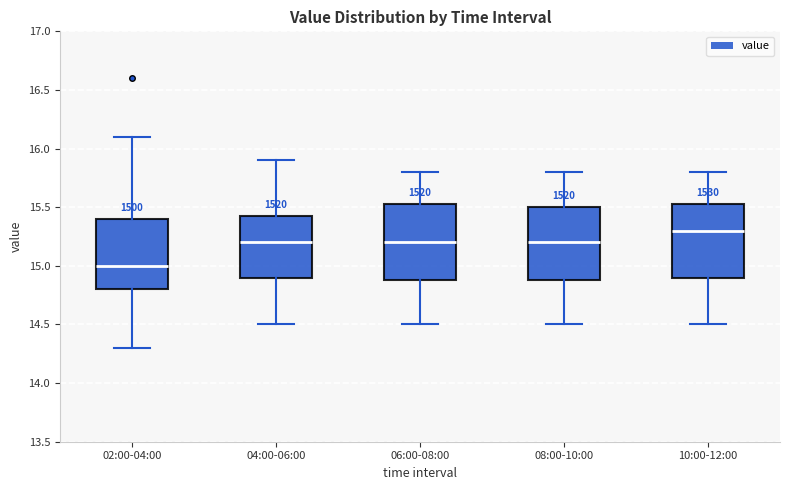

Reading left to right, transcribe this box plot: for each box, give where its median line is, the range the box spans, and where its two whiskers end, as read against the y-axis. The values are not printed on the chart, so give them approximately, as read against the axis.

02:00-04:00: median 15.00, box 14.80 to 15.40, whiskers 14.30 to 16.10
04:00-06:00: median 15.20, box 14.90 to 15.45, whiskers 14.50 to 15.90
06:00-08:00: median 15.20, box 14.90 to 15.55, whiskers 14.50 to 15.80
08:00-10:00: median 15.20, box 14.90 to 15.50, whiskers 14.50 to 15.80
10:00-12:00: median 15.30, box 14.90 to 15.55, whiskers 14.50 to 15.80